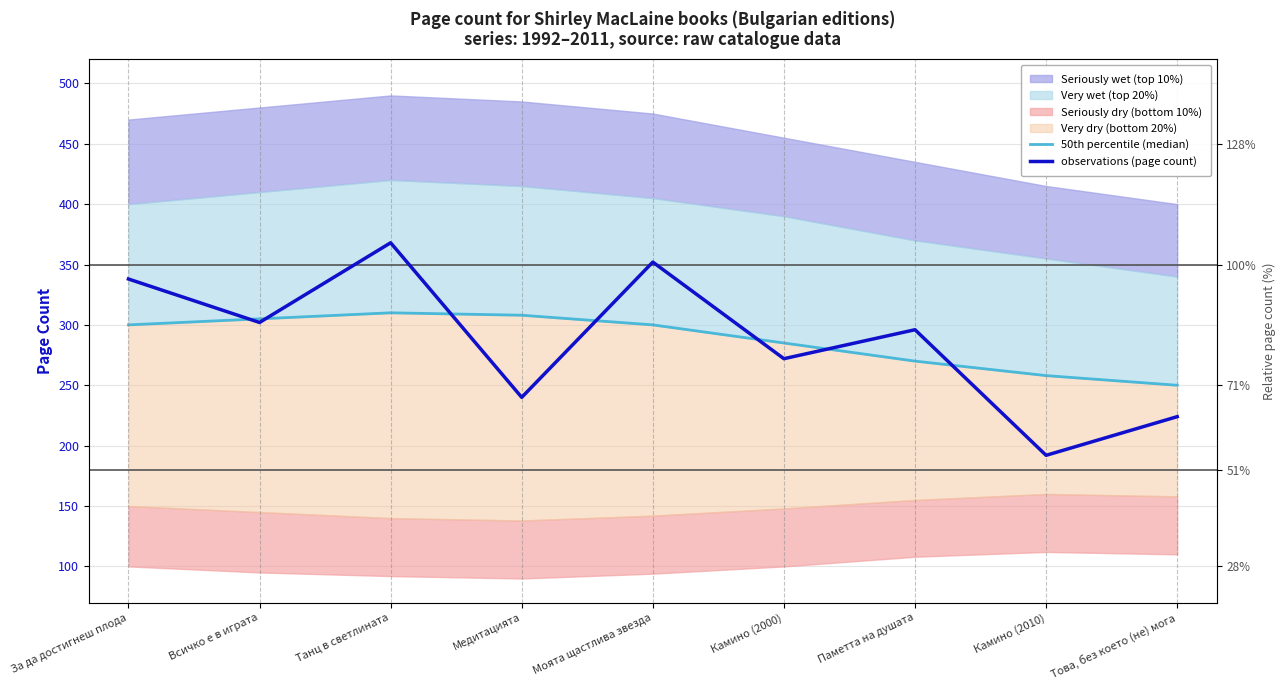

True or false: observations (page count) has a value of 462 at Паметта на душата.

False